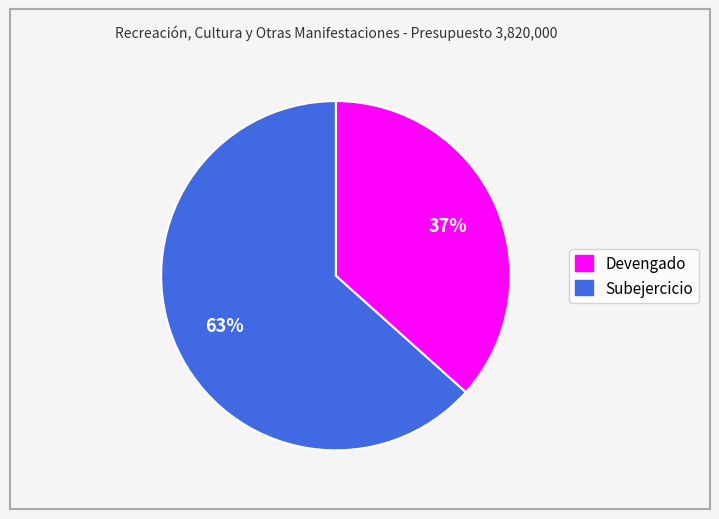

What percentage is the Devengado slice, to the nearest percent?

37%